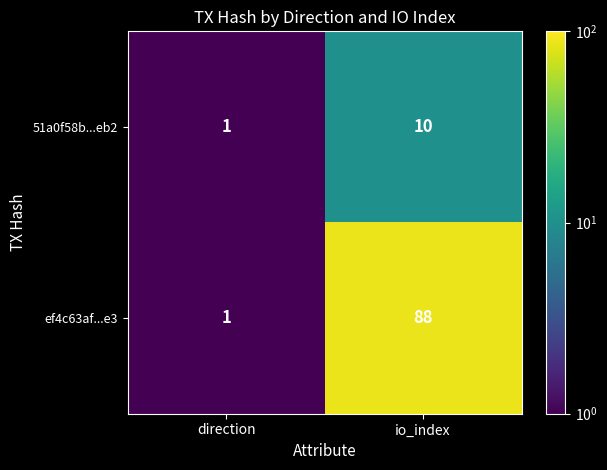

Reading right to left, transcribe all the data shown in this chart.

51a0f58b...eb2: 10	1
ef4c63af...e3: 88	1